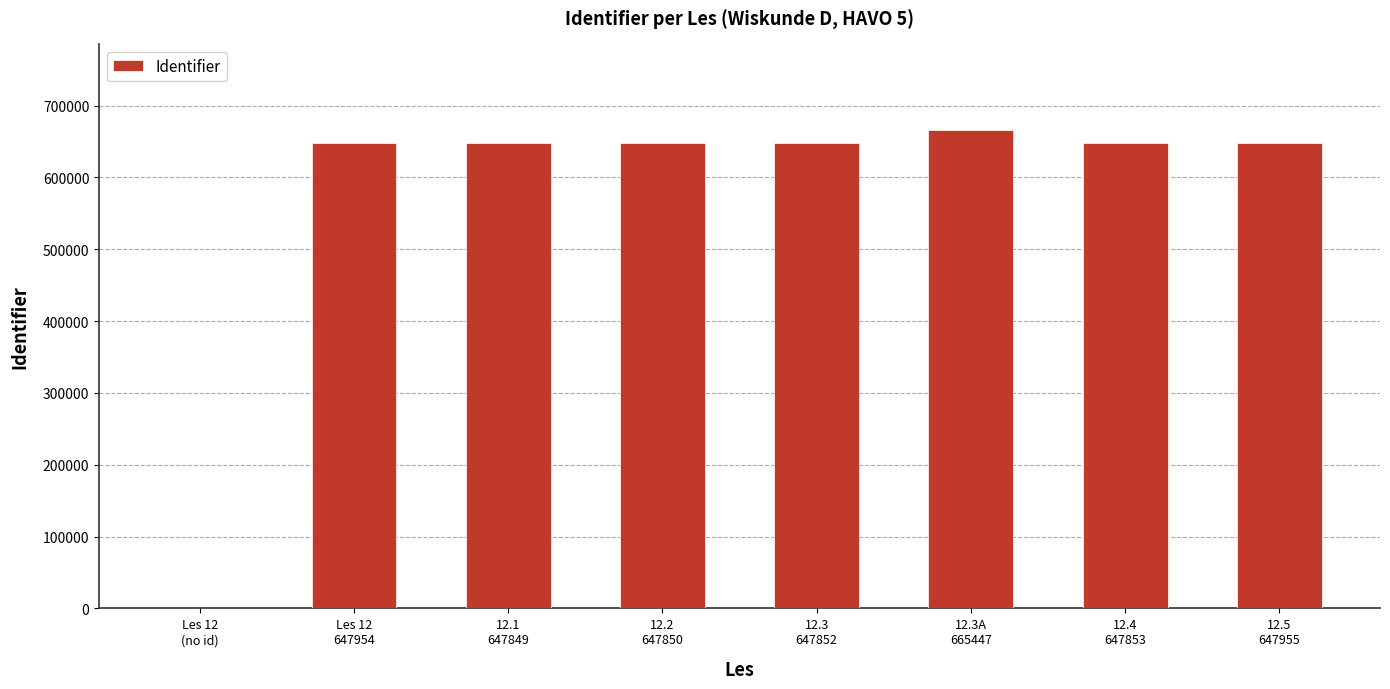

The chart shows a value of 665447 at 12.3A
665447. True or false?

True